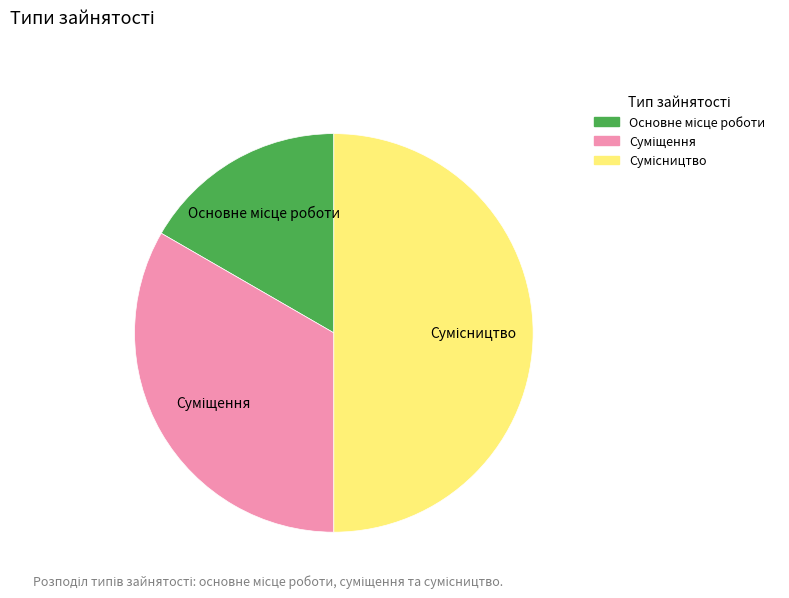

How many slices are in this pie chart?

3